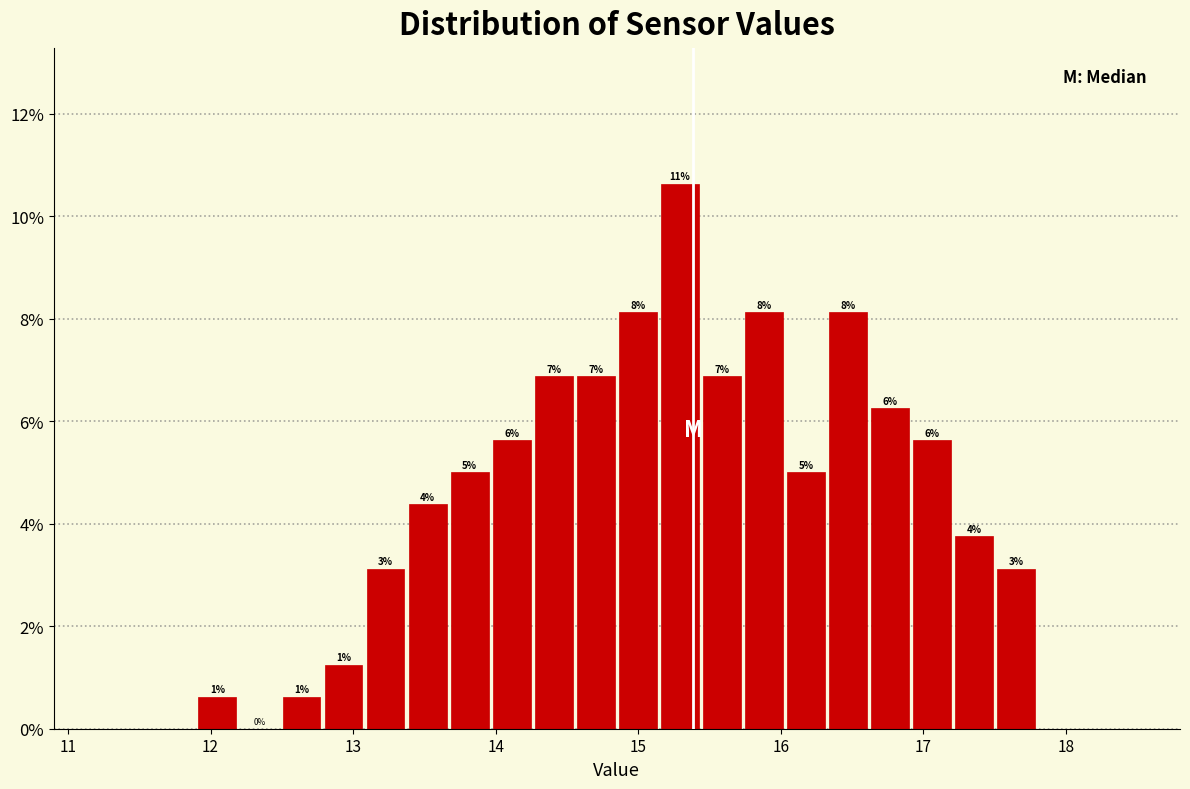

Around what value on the x-axis is the tallest bar? Give the approximate position of its centre, as read against the axis.

15.3